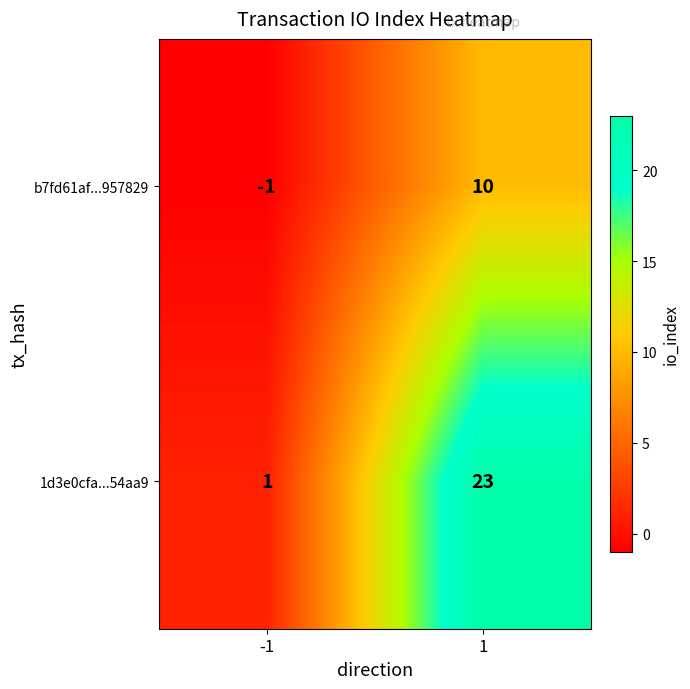

The value of 1d3e0cfa...54aa9 at 1 is 34. True or false?

False